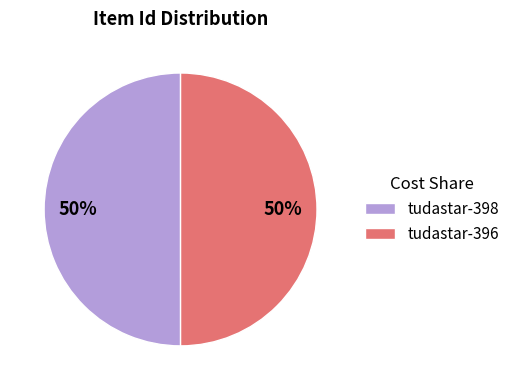

To the nearest percent, what percentage of the pie is tudastar-398?

50%